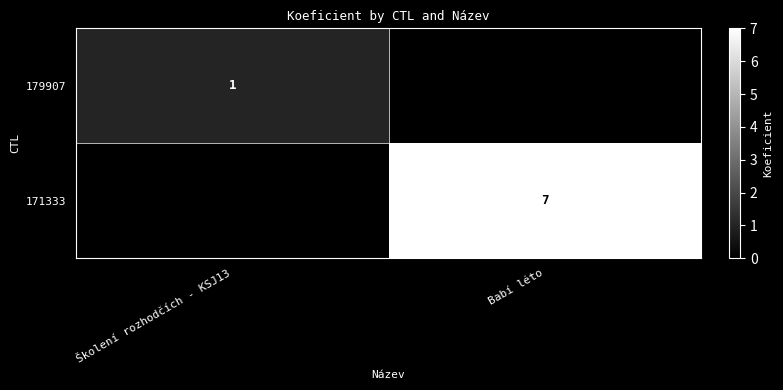

Is it true that 171333 equals 7 at Babí léto?

True